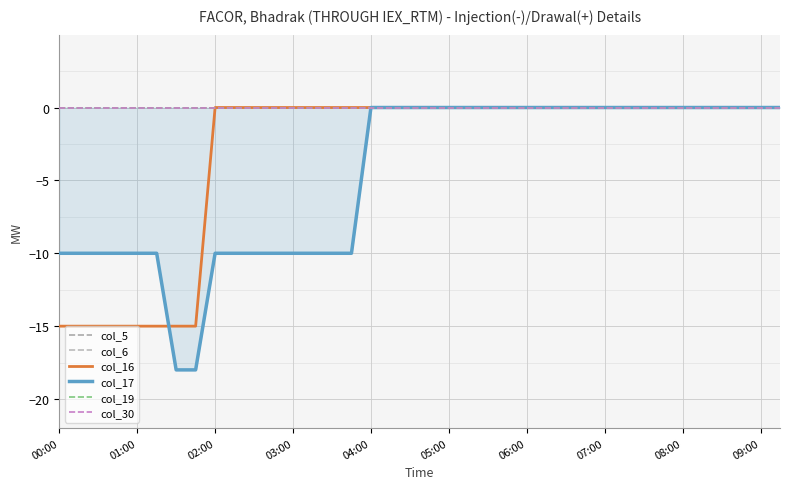

The value of col_16 at 03:00 is -8. True or false?

False